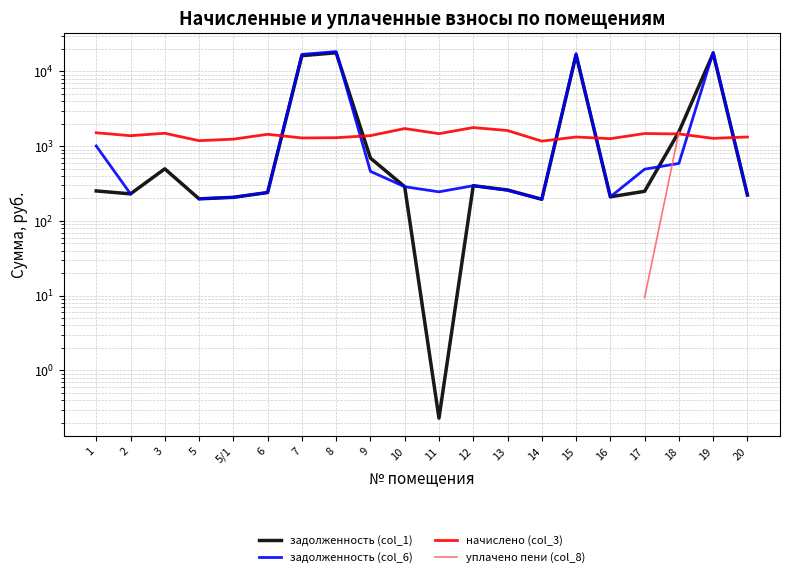

What is the value of the начислено (col_3) point at the 8th from the left?

1300.6